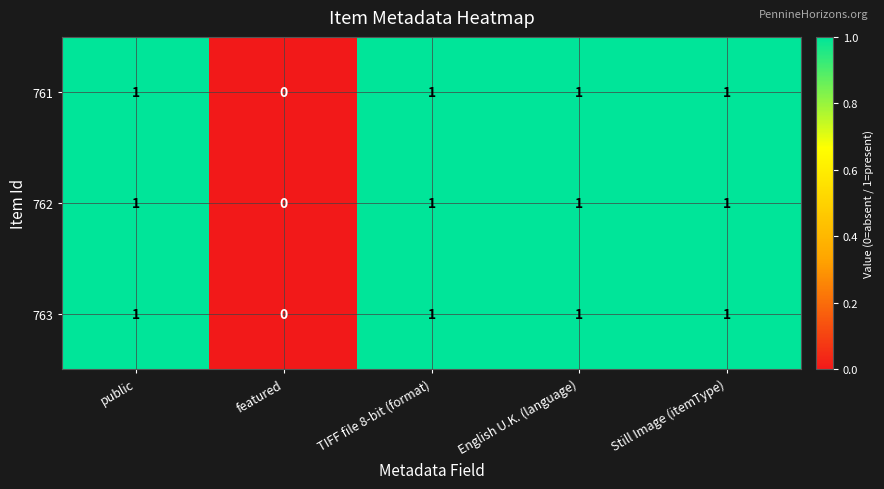

At which category does the chart reach its minimum across all series?

featured